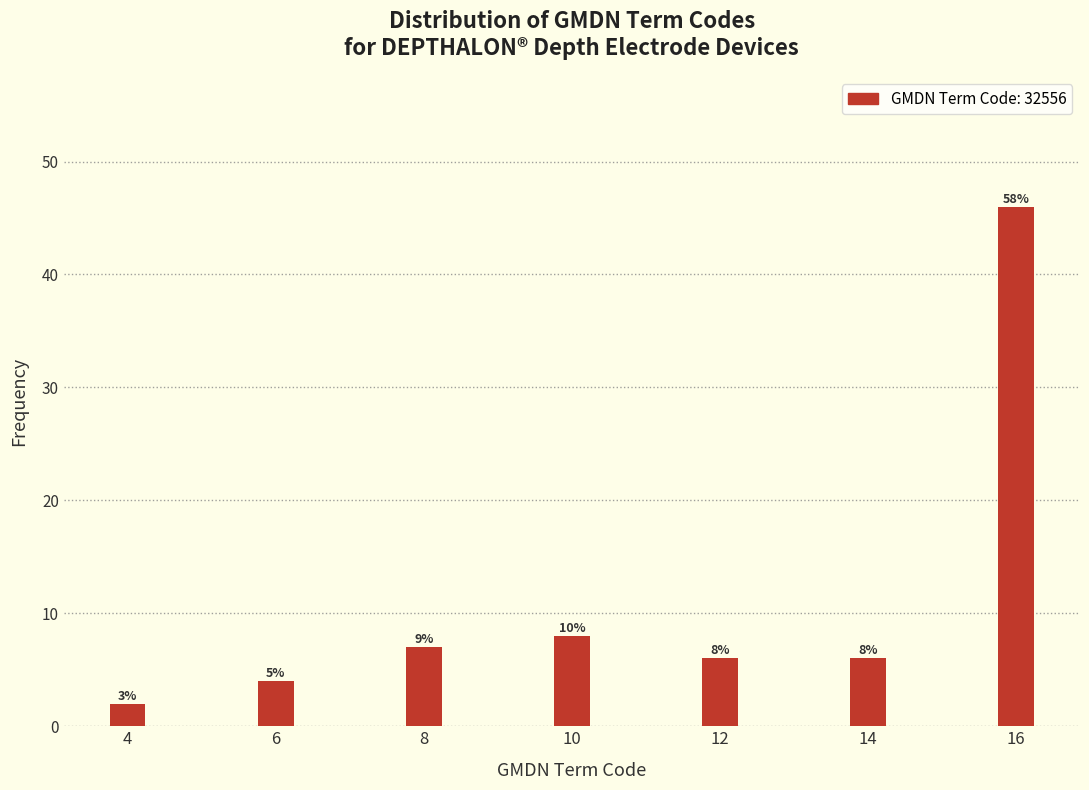

How many bars are there in total?

7